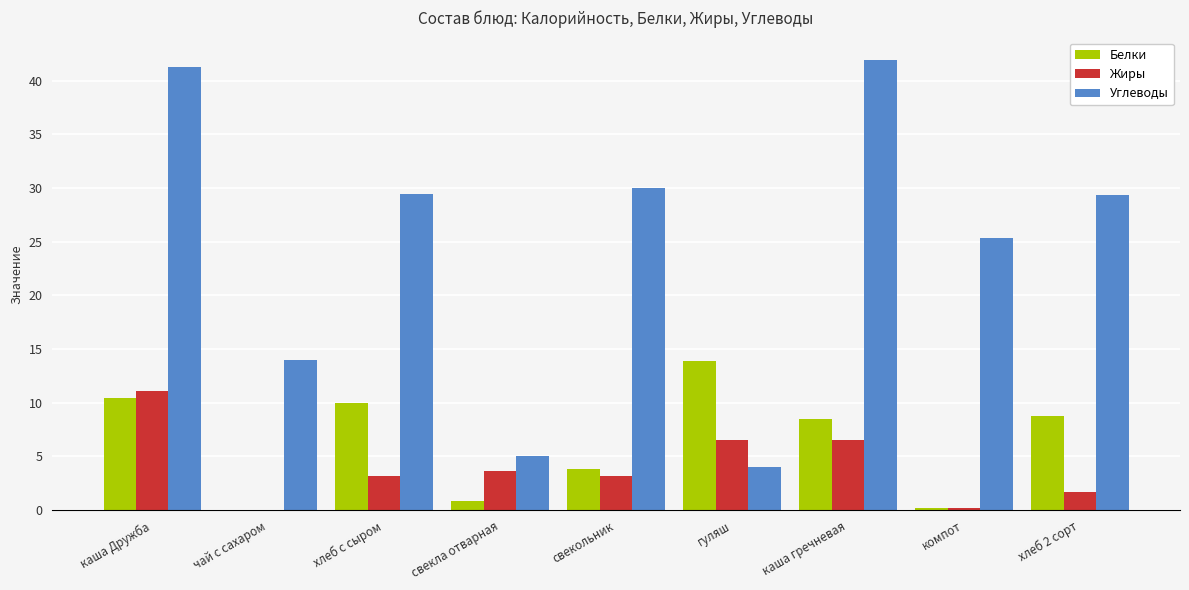

What are all the series names shown in the legend?

Белки, Жиры, Углеводы